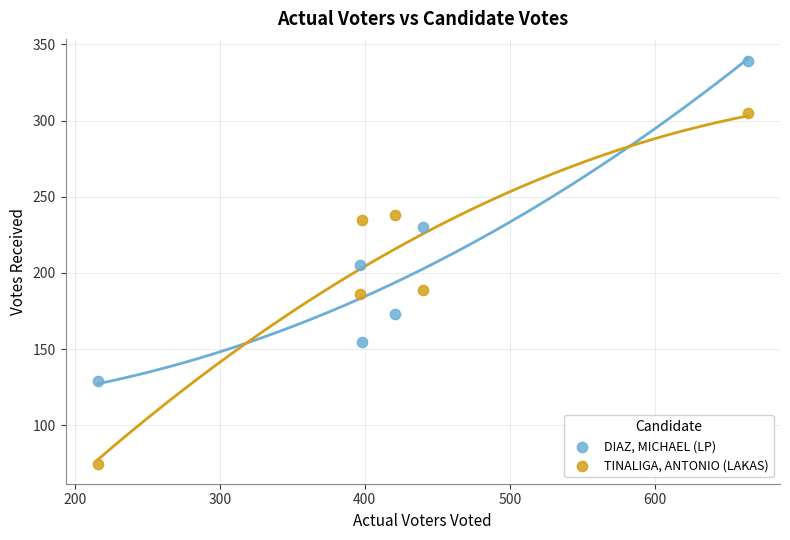

Which series contains the highest Y value?

DIAZ, MICHAEL (LP)